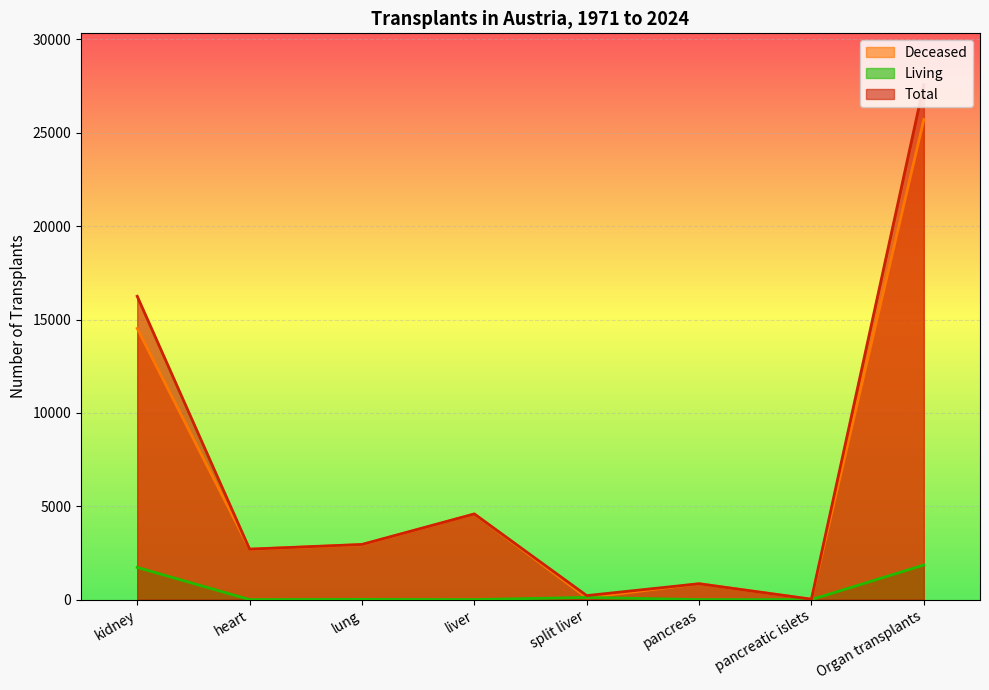

What is the label of the 5th point from the left?

split liver